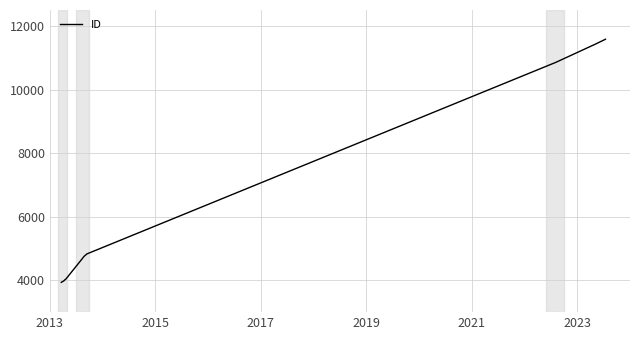

What is the difference between the maximum and minimum values?

7643